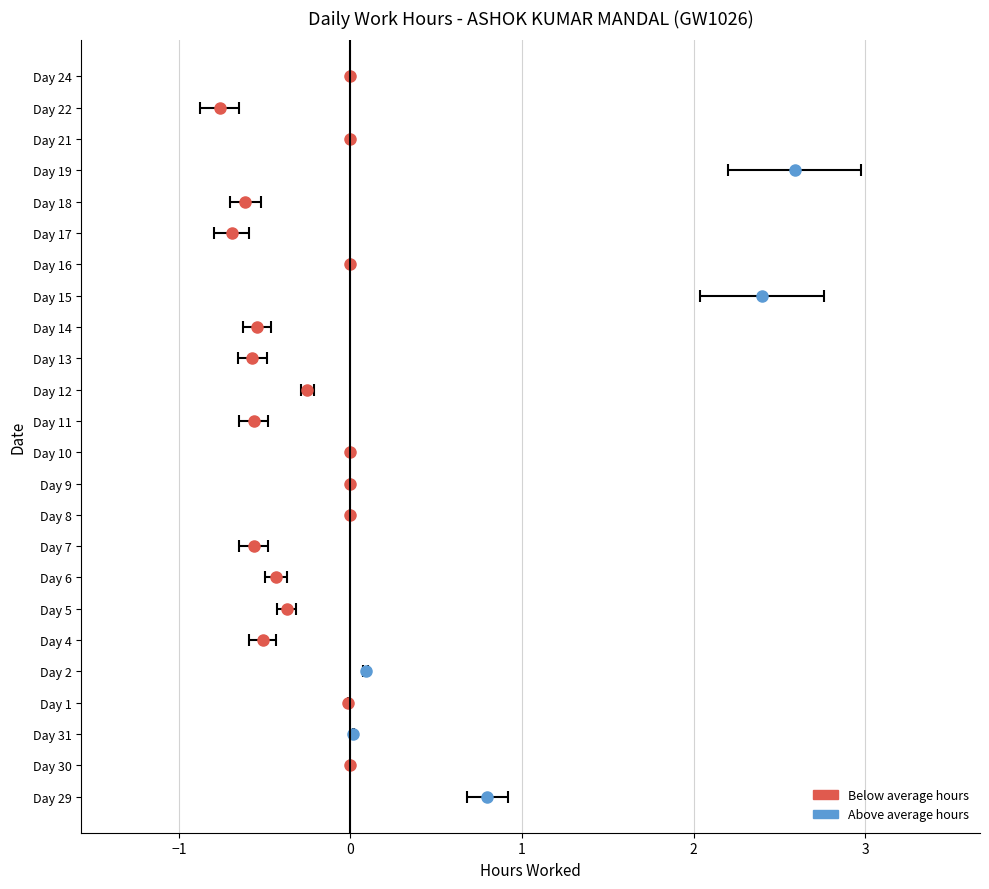

Does the chart contain stacked bars?

No